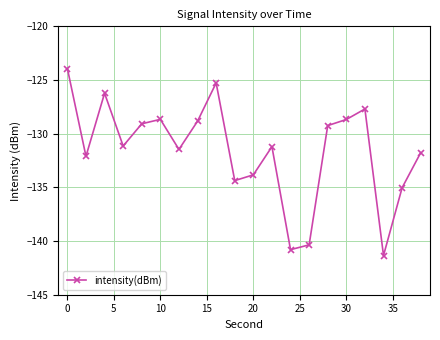

What is the value of the 20th point from the left?

-131.8